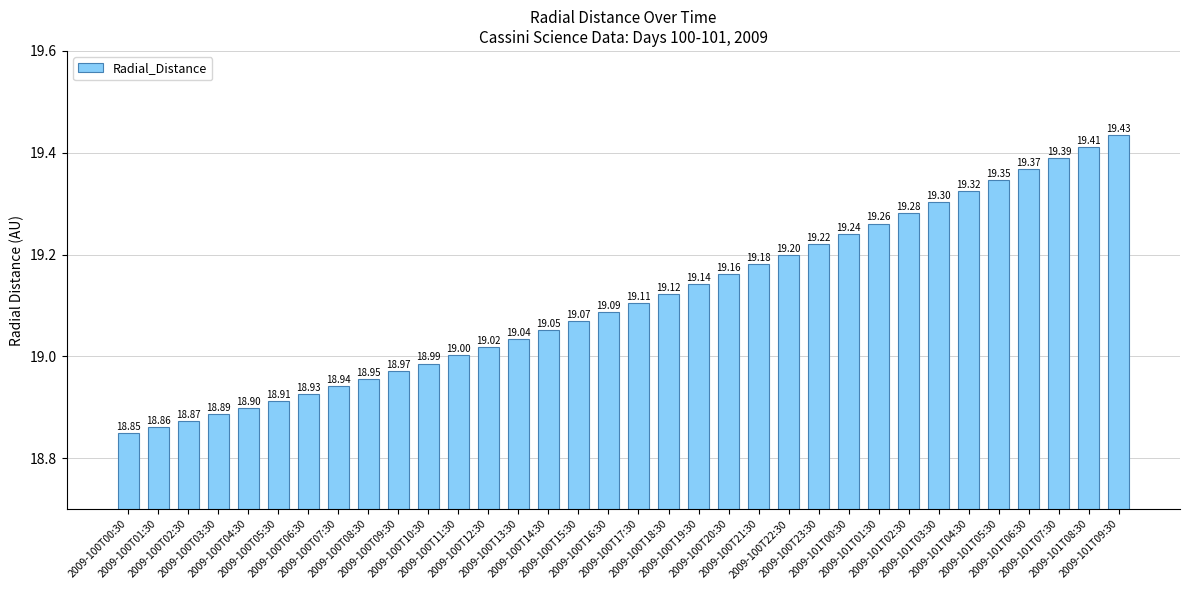

What is the label of the 9th bar from the left?

2009-100T08:30